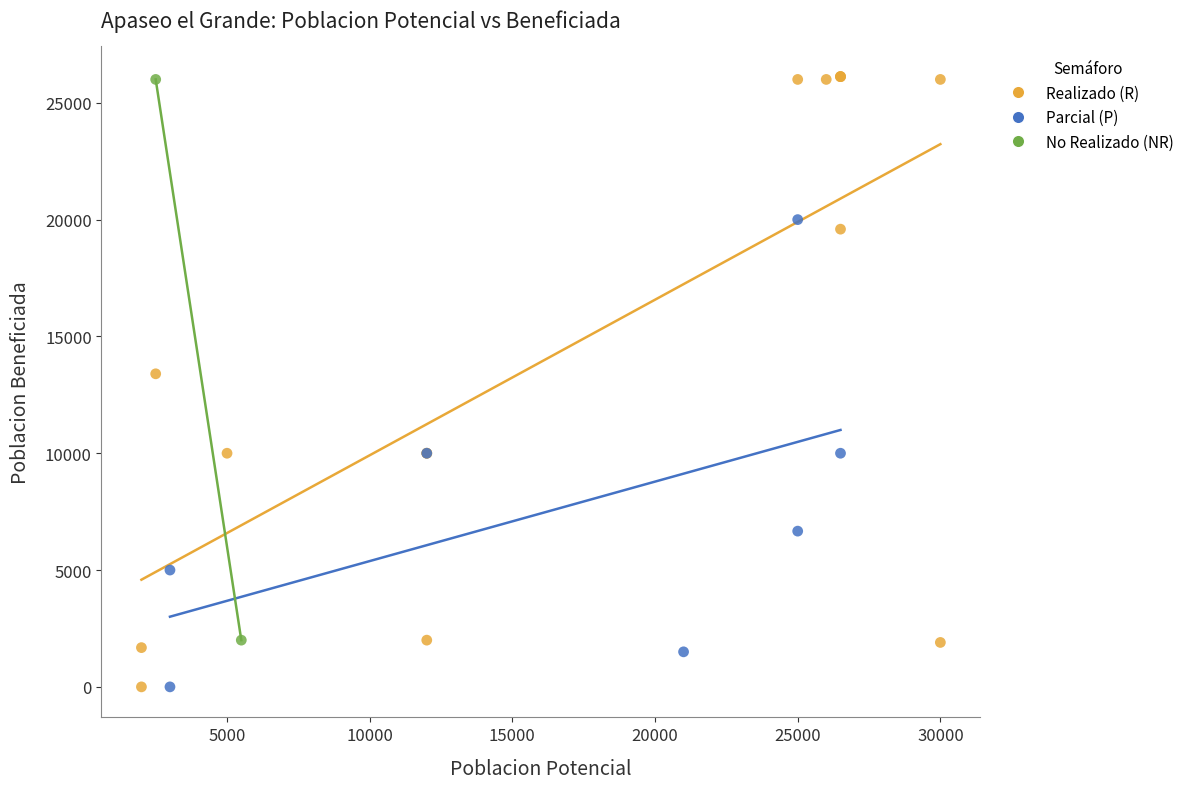

Which series has the largest Y range (max minus min)?

Realizado (R)